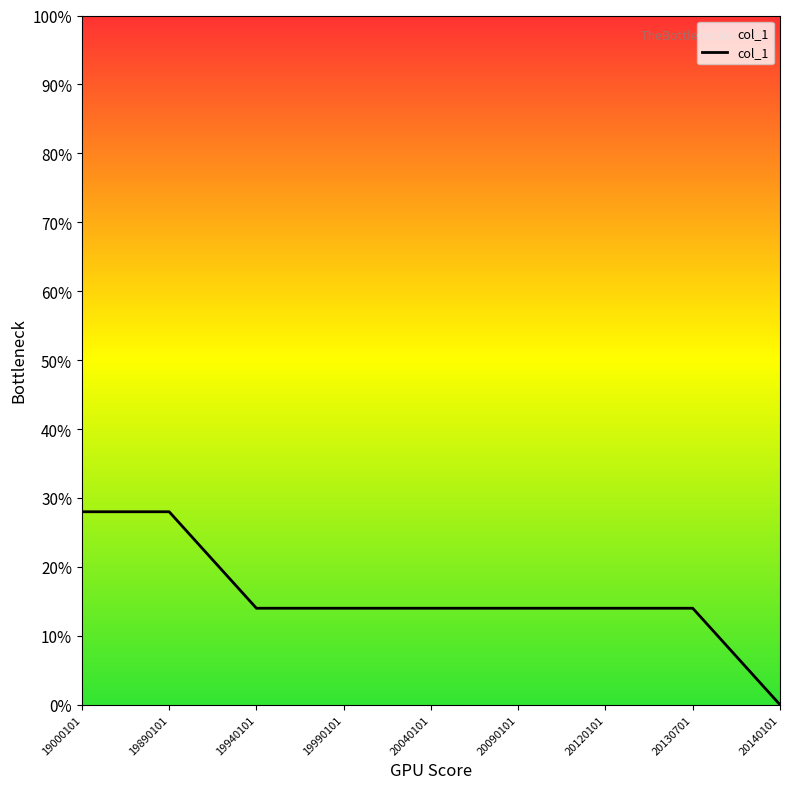

Reading left to right, what are all the values shown in this chart?

19000101=28	19890101=28	19940101=14	19990101=14	20040101=14	20090101=14	20120101=14	20130701=14	20140101=0